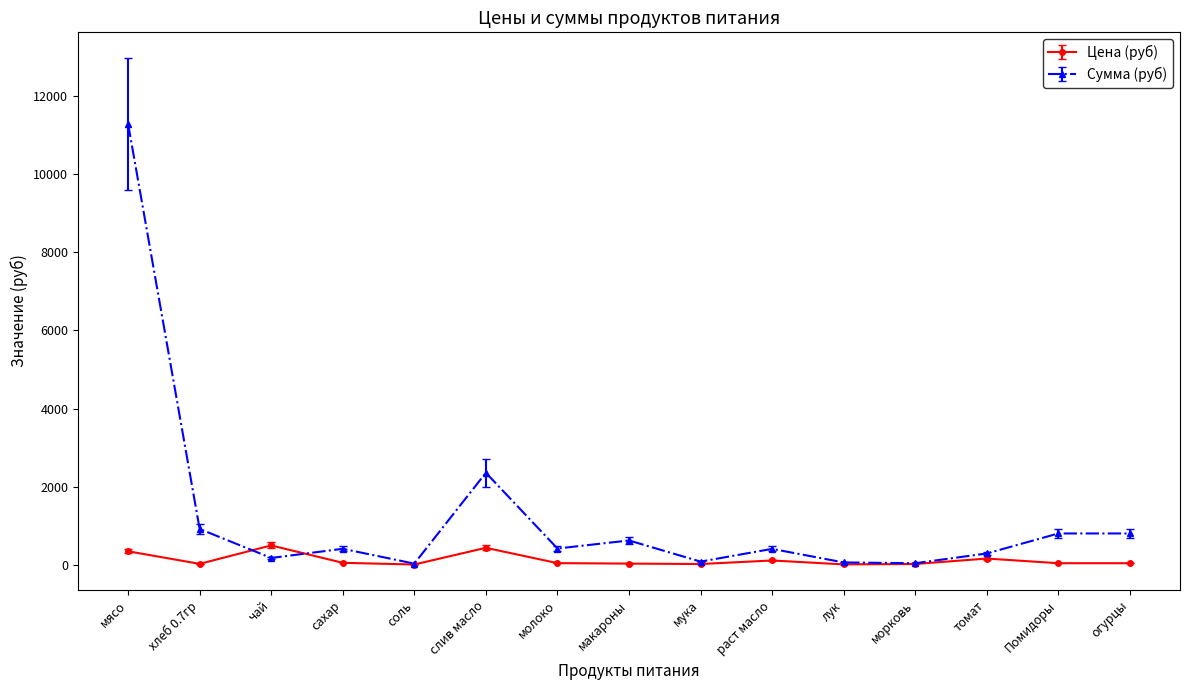

At which category does Цена (руб) reach its first local valley?

хлеб 0.7гр